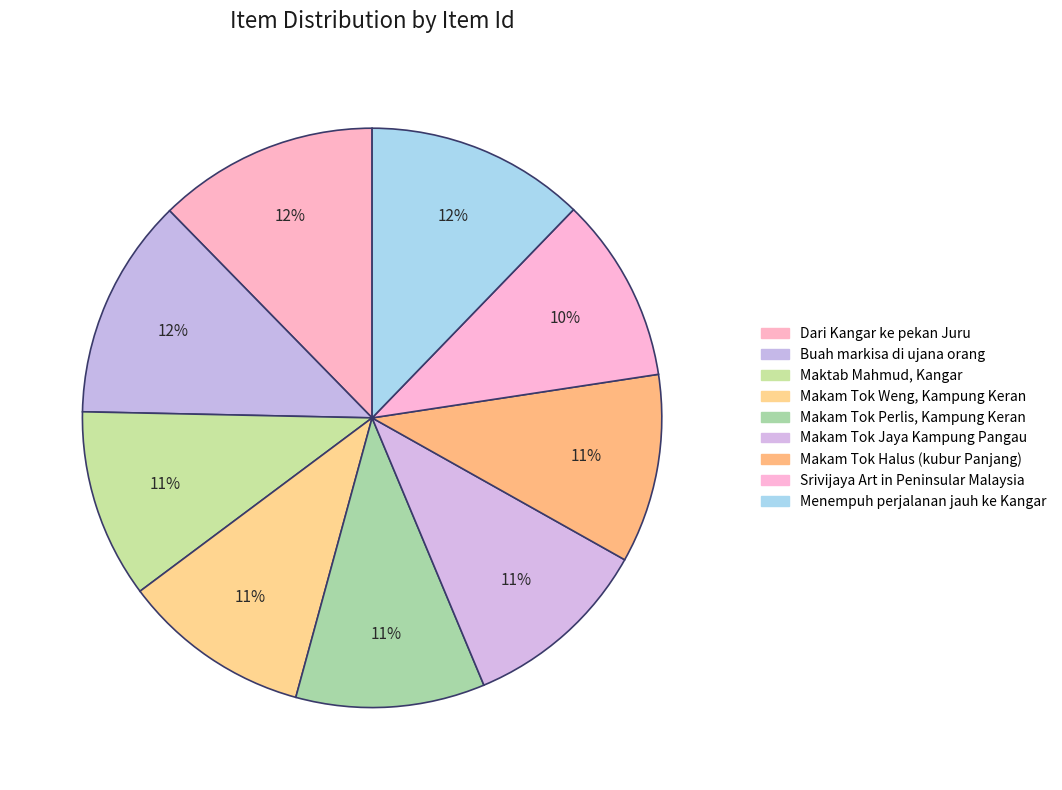

What percentage is the Dari Kangar ke pekan Juru slice, to the nearest percent?

12%